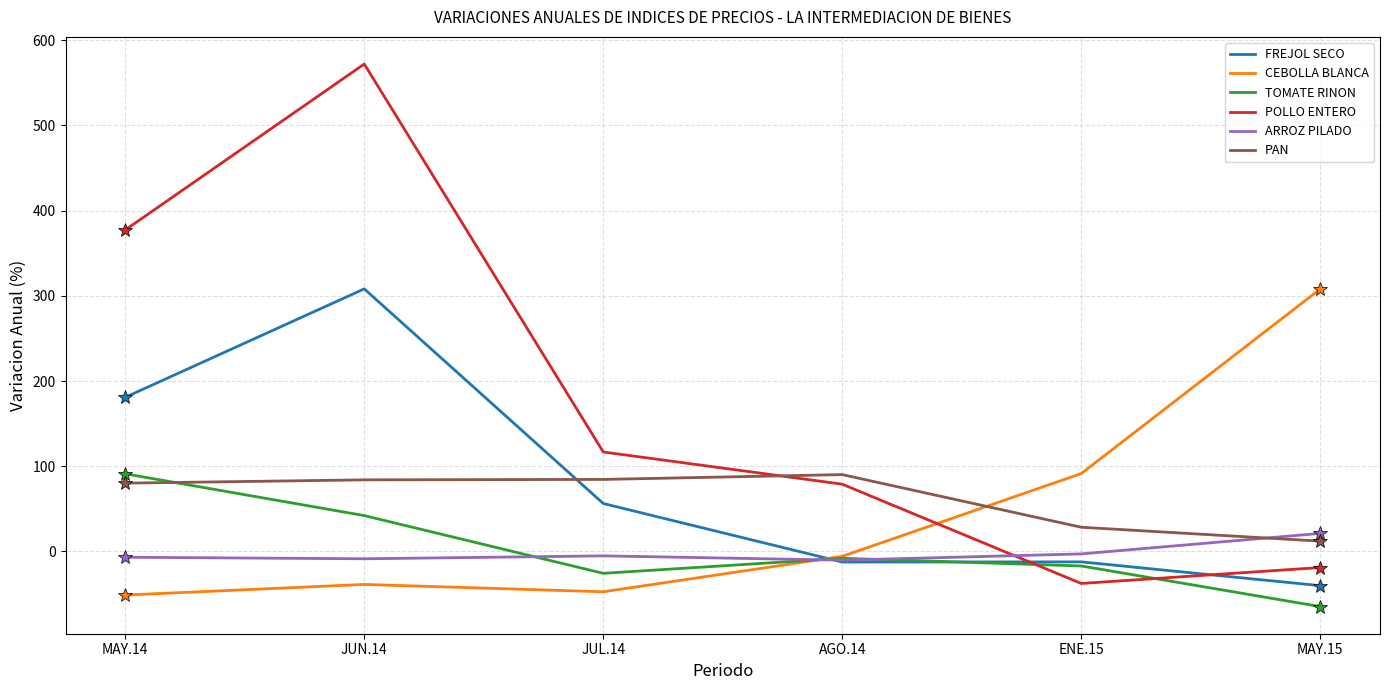

The FREJOL SECO series shows 142.9 at JUN.14. True or false?

False